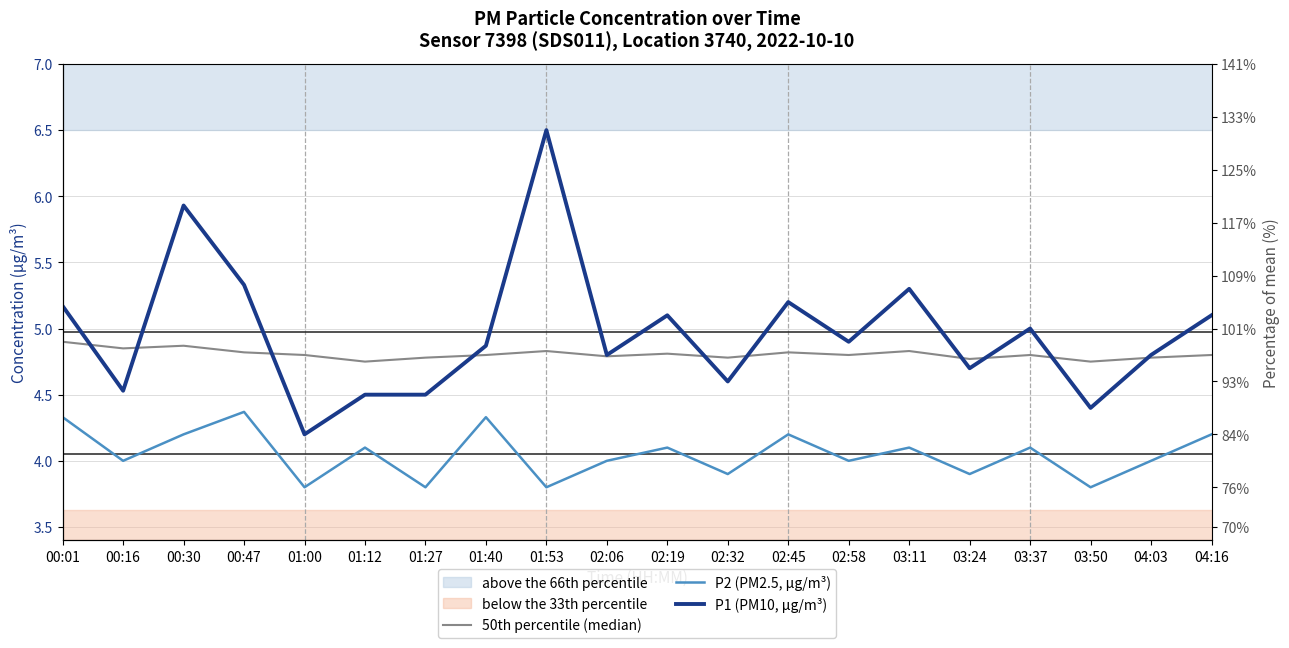

List the series in order of their peak value, lowest first.

P2 (PM2.5, µg/m³), 50th percentile (median), P1 (PM10, µg/m³)